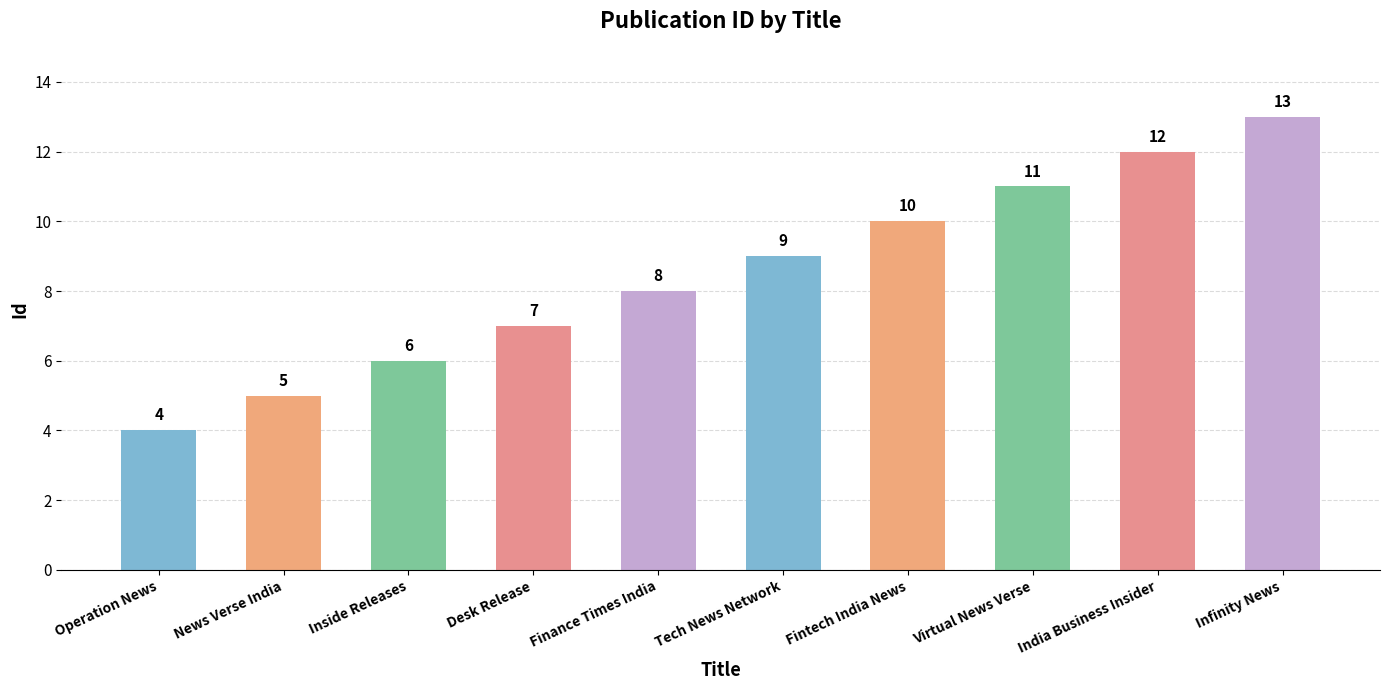

Reading left to right, what are all the values shown in this chart?

4	5	6	7	8	9	10	11	12	13